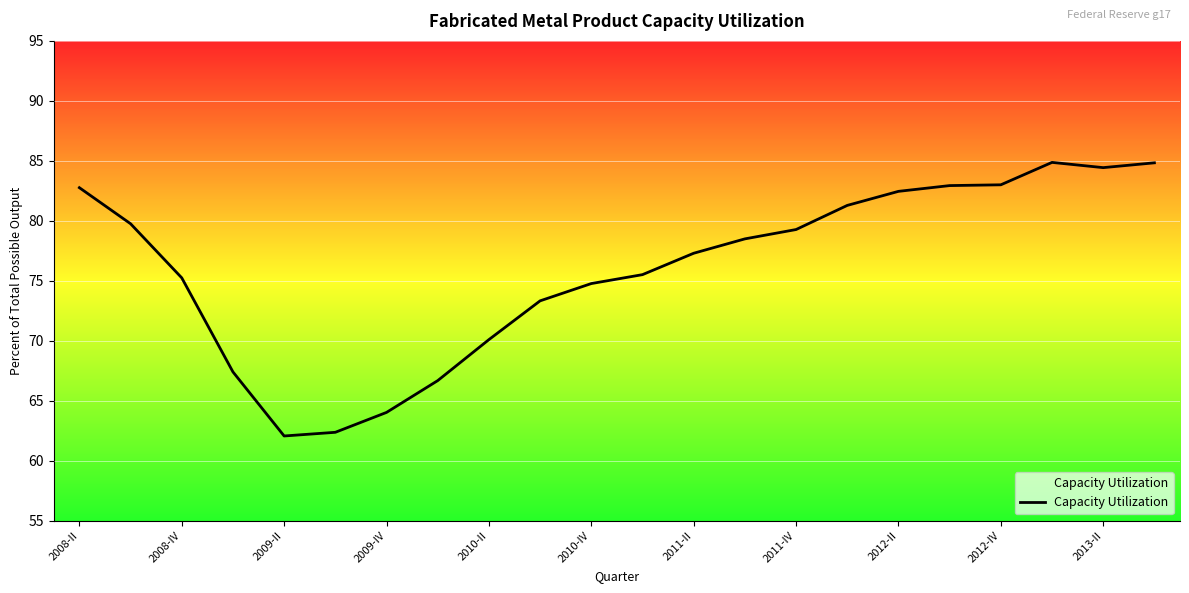

Is this an area chart (filled region under the line)?

No